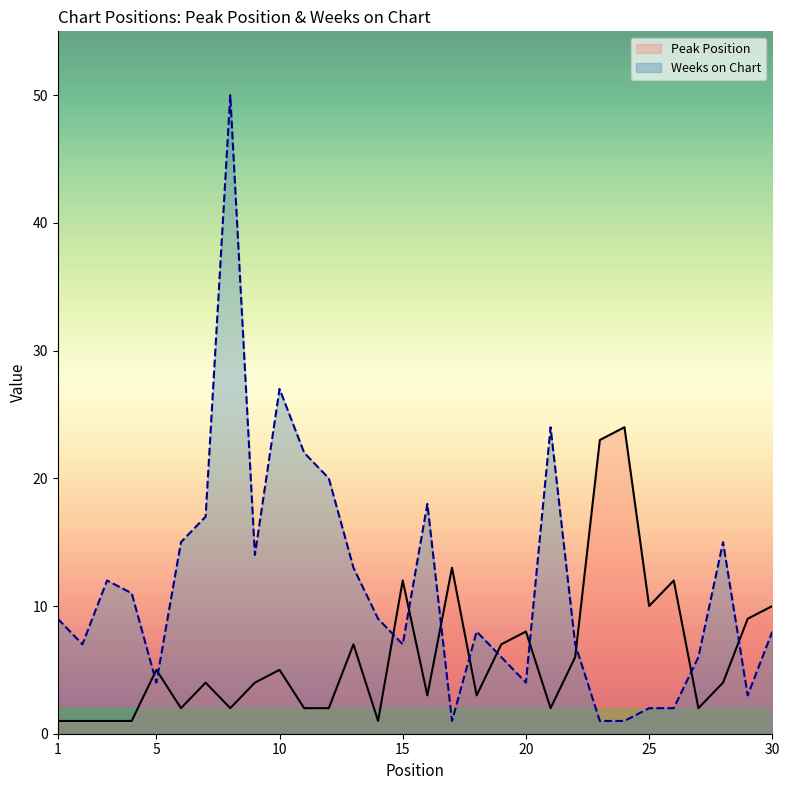

Reading left to right, list all the values displayed in this chart.

Peak Position: 1=1	2=1	3=1	4=1	5=5	6=2	7=4	8=2	9=4	10=5	11=2	12=2	13=7	14=1	15=12	16=3	17=13	18=3	19=7	20=8	21=2	22=6	23=23	24=24	25=10	26=12	27=2	28=4	29=9	30=10
Weeks on Chart: 1=9	2=7	3=12	4=11	5=4	6=15	7=17	8=50	9=14	10=27	11=22	12=20	13=13	14=9	15=7	16=18	17=1	18=8	19=6	20=4	21=24	22=7	23=1	24=1	25=2	26=2	27=6	28=15	29=3	30=8